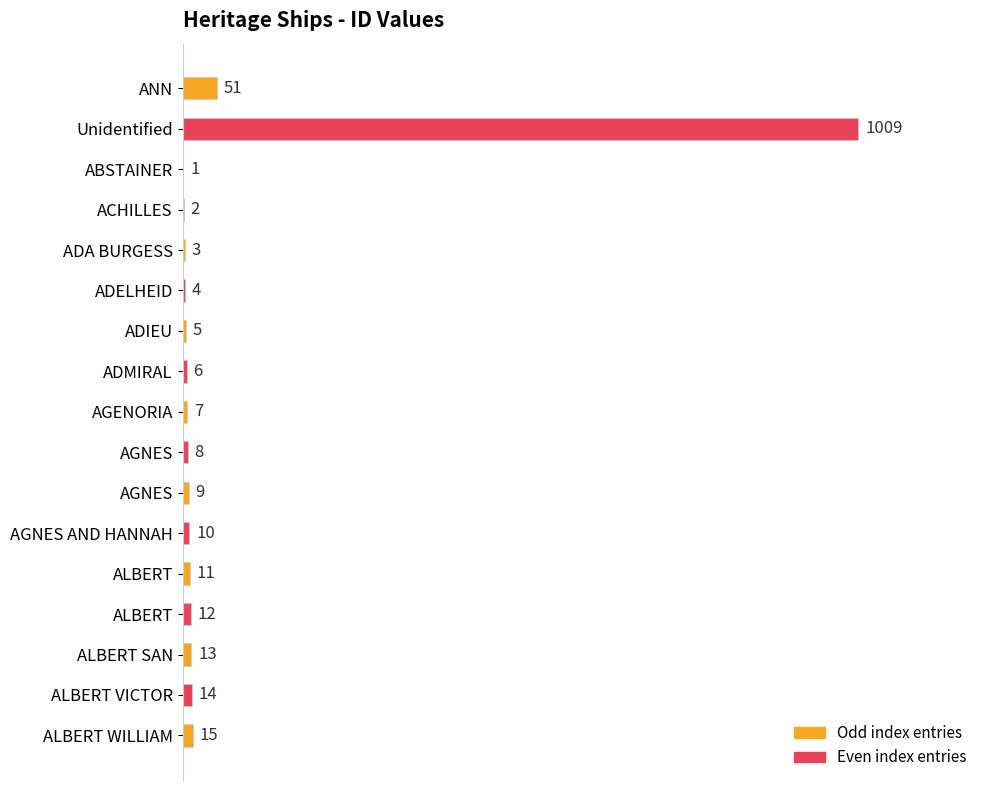

What is the sum of all values?

1180